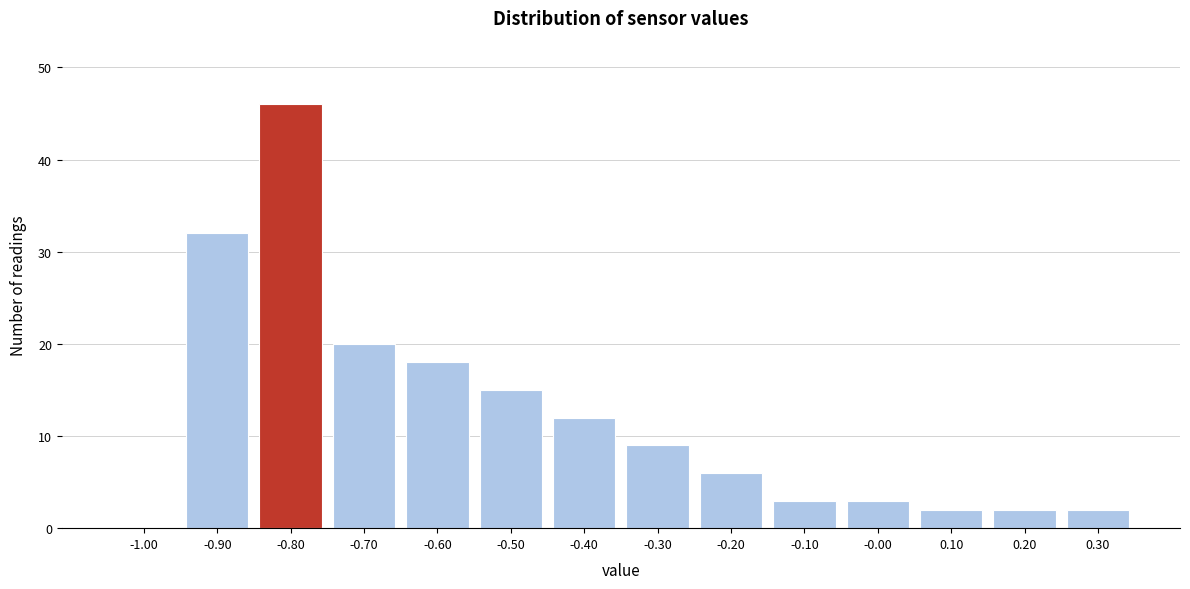

Is it true that the value at 0.20 is 2?

True